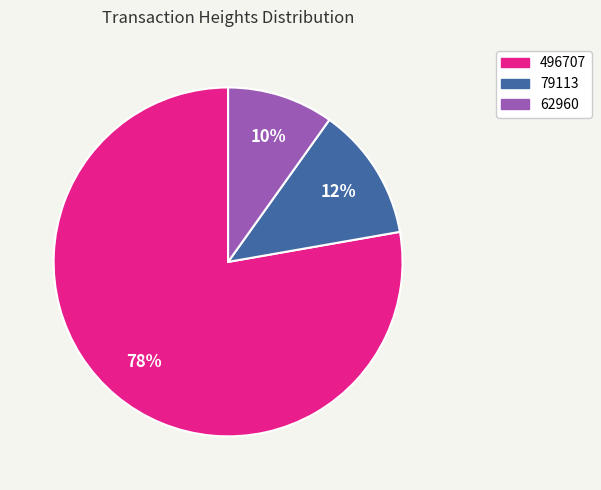

What is the smallest slice in the pie chart?

62960